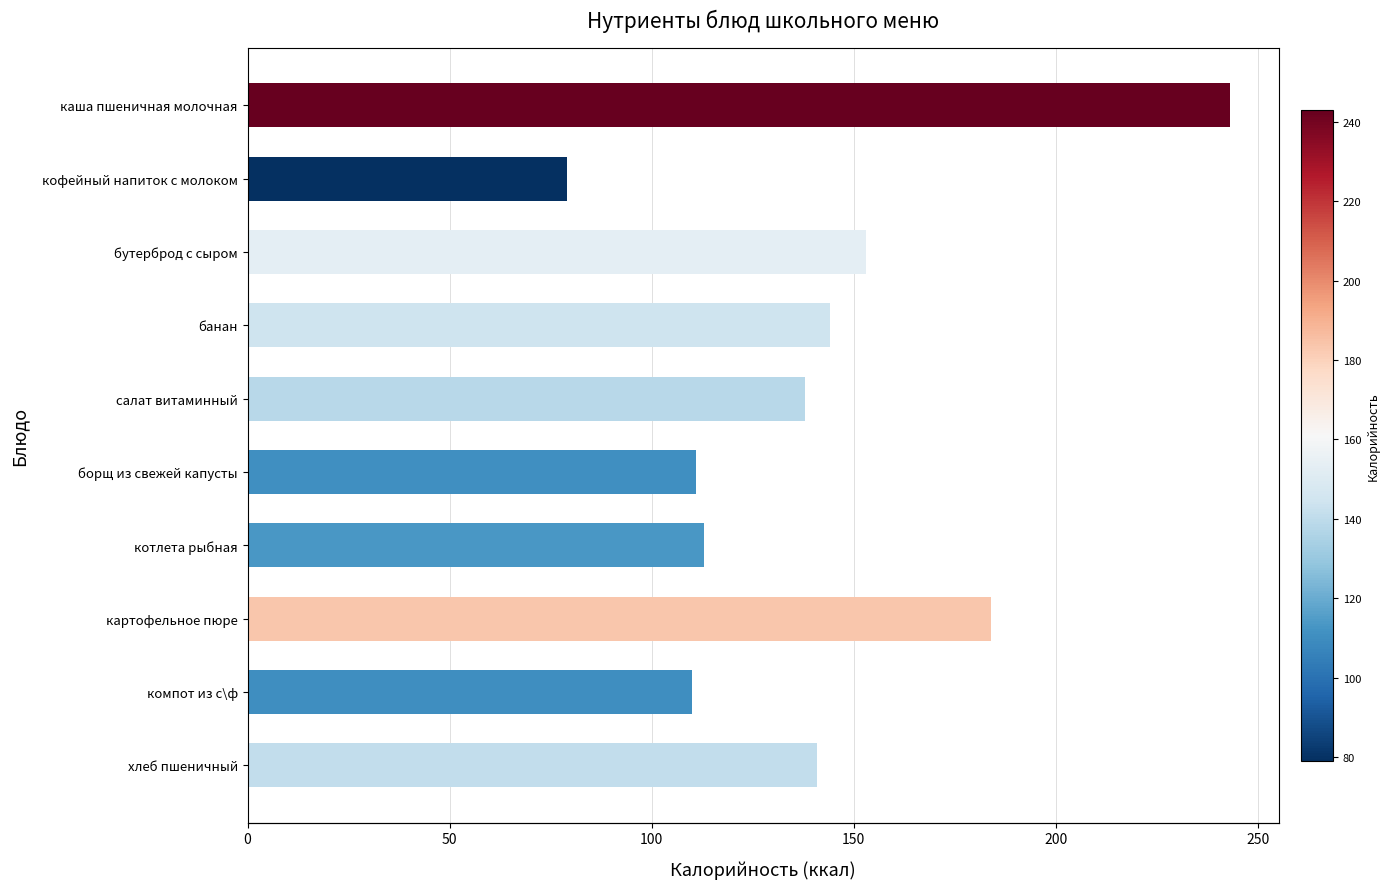

Which series contains the highest Y value?

Калорийность